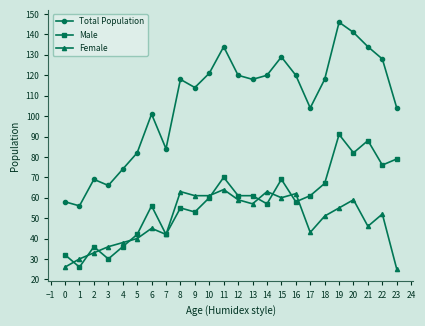

Reading left to right, what are all the values shown in this chart?

Total Population: 58	56	69	66	74	82	101	84	118	114	121	134	120	118	120	129	120	104	118	146	141	134	128	104
Male: 32	26	36	30	36	42	56	42	55	53	60	70	61	61	57	69	58	61	67	91	82	88	76	79
Female: 26	30	33	36	38	40	45	42	63	61	61	64	59	57	63	60	62	43	51	55	59	46	52	25